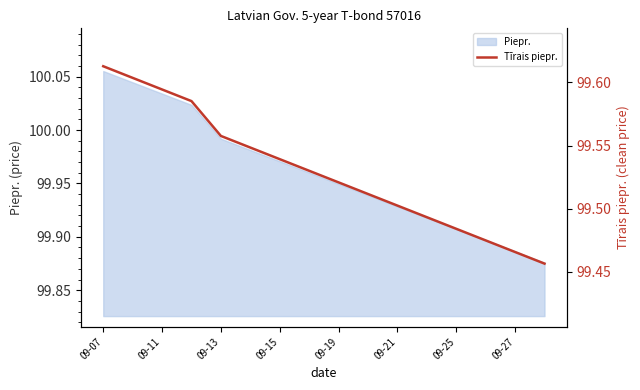

What is the minimum value shown in the chart?

99.5